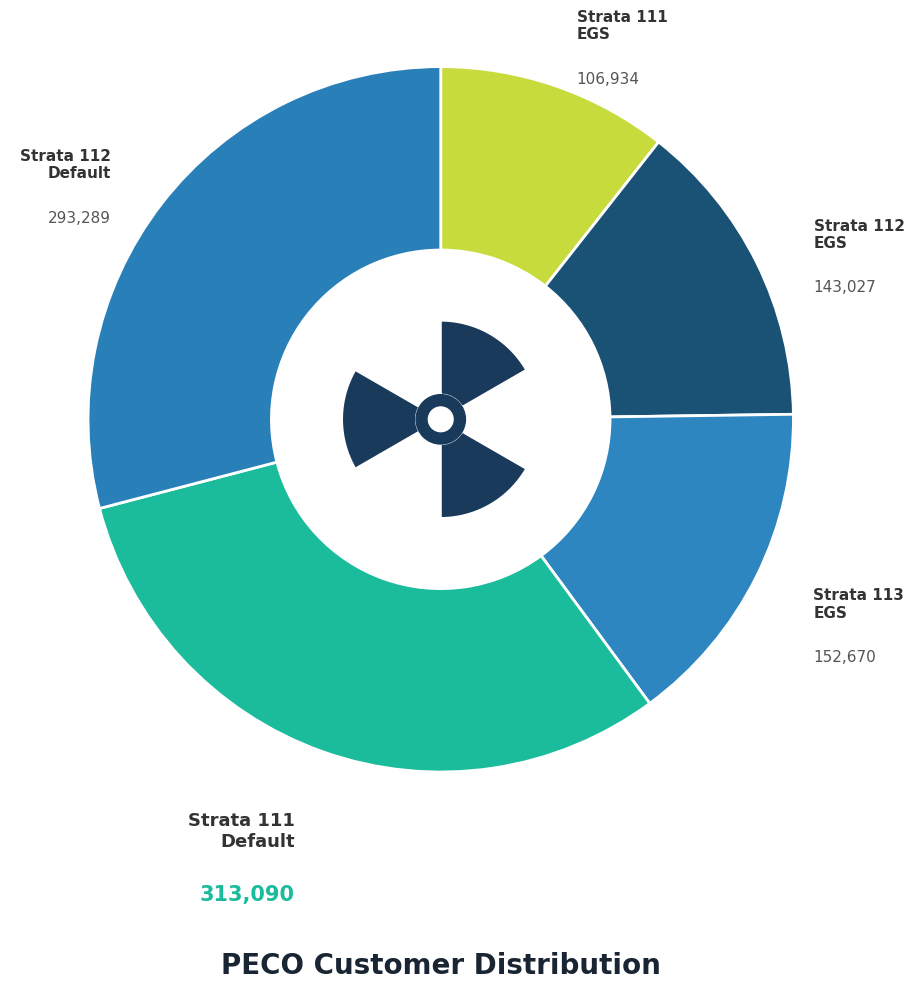

How many segments does this pie chart have?

5